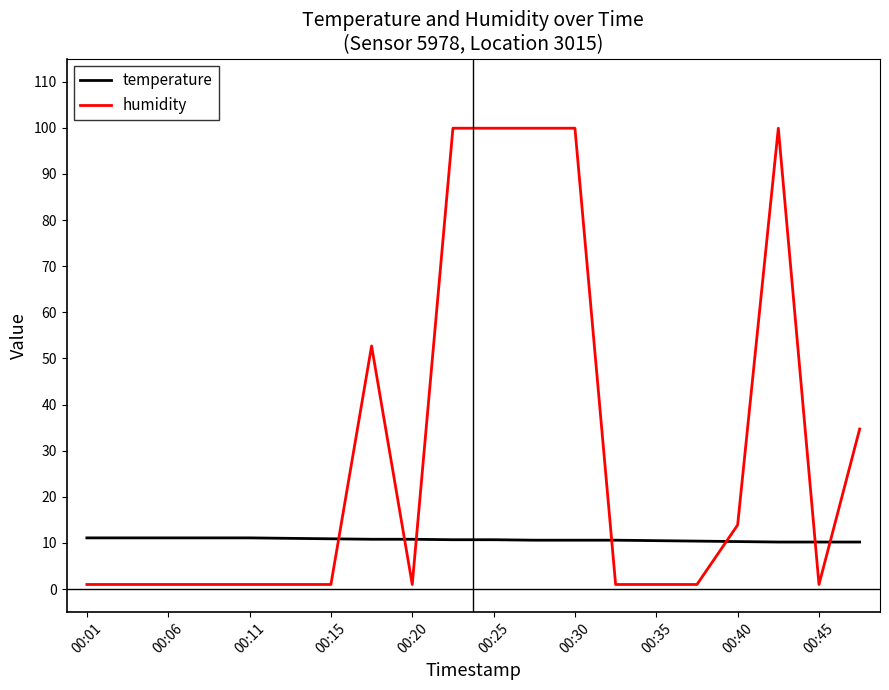

Which series has the widest spread of values?

humidity